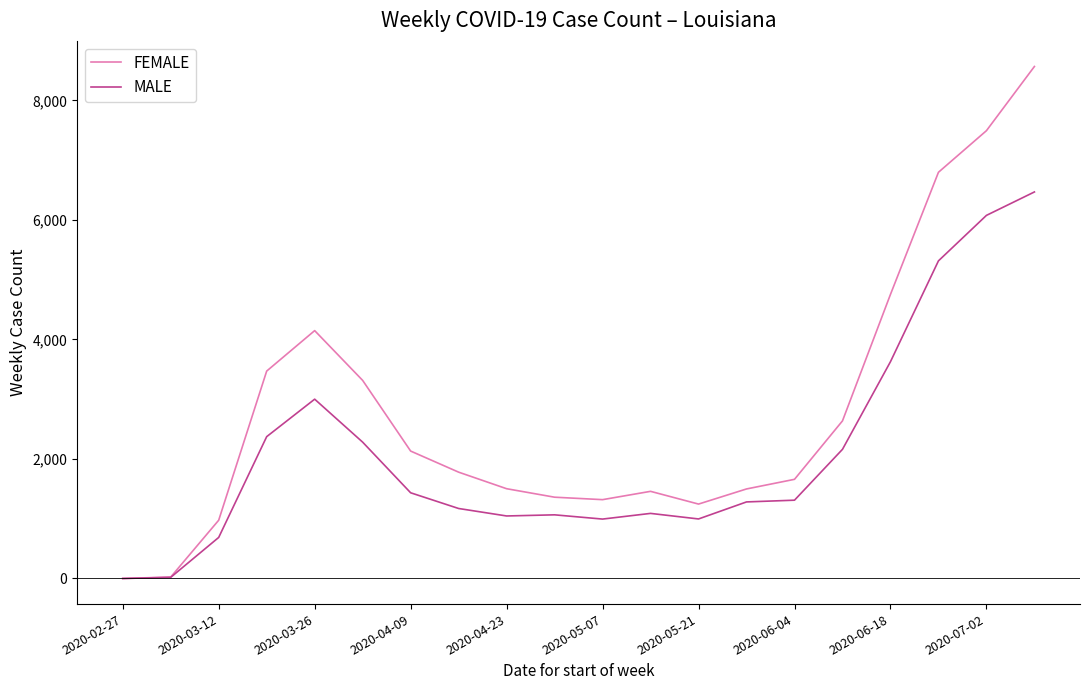

Which series has the largest total across all categories?

FEMALE